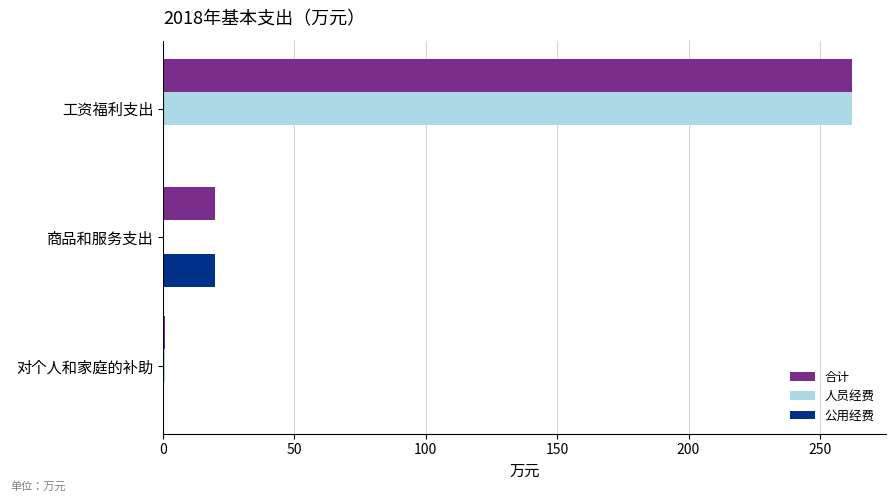

What is the total value across all series at 工资福利支出?

524.1